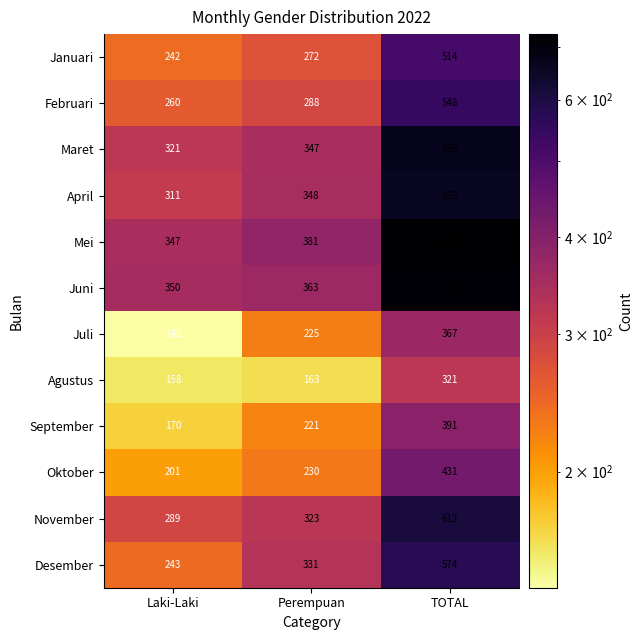

At Perempuan, list the series in order from largest to smallest.

Mei, Juni, April, Maret, Desember, November, Februari, Januari, Oktober, Juli, September, Agustus